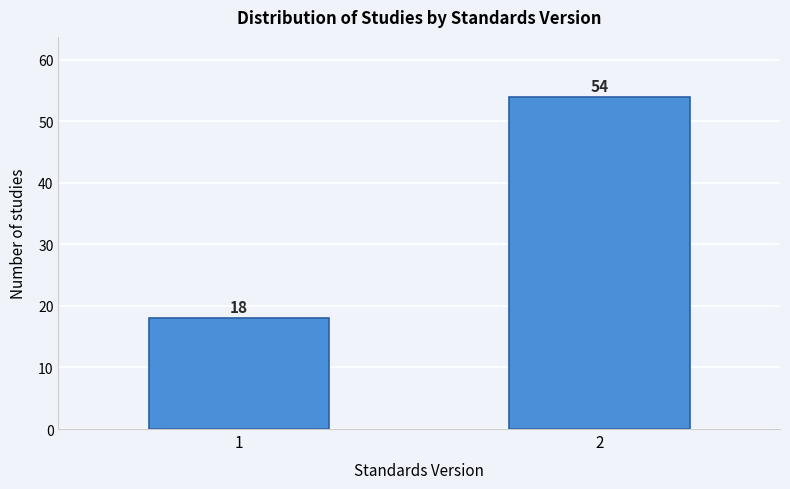

Reading left to right, what are all the values shown in this chart?

18	54